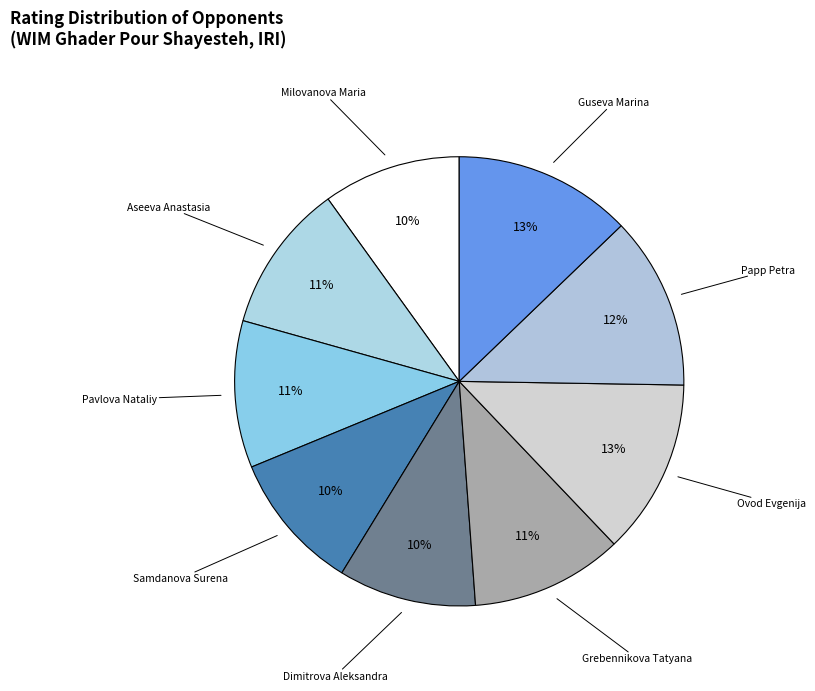

Which slice is the smallest?

Dimitrova Aleksandra